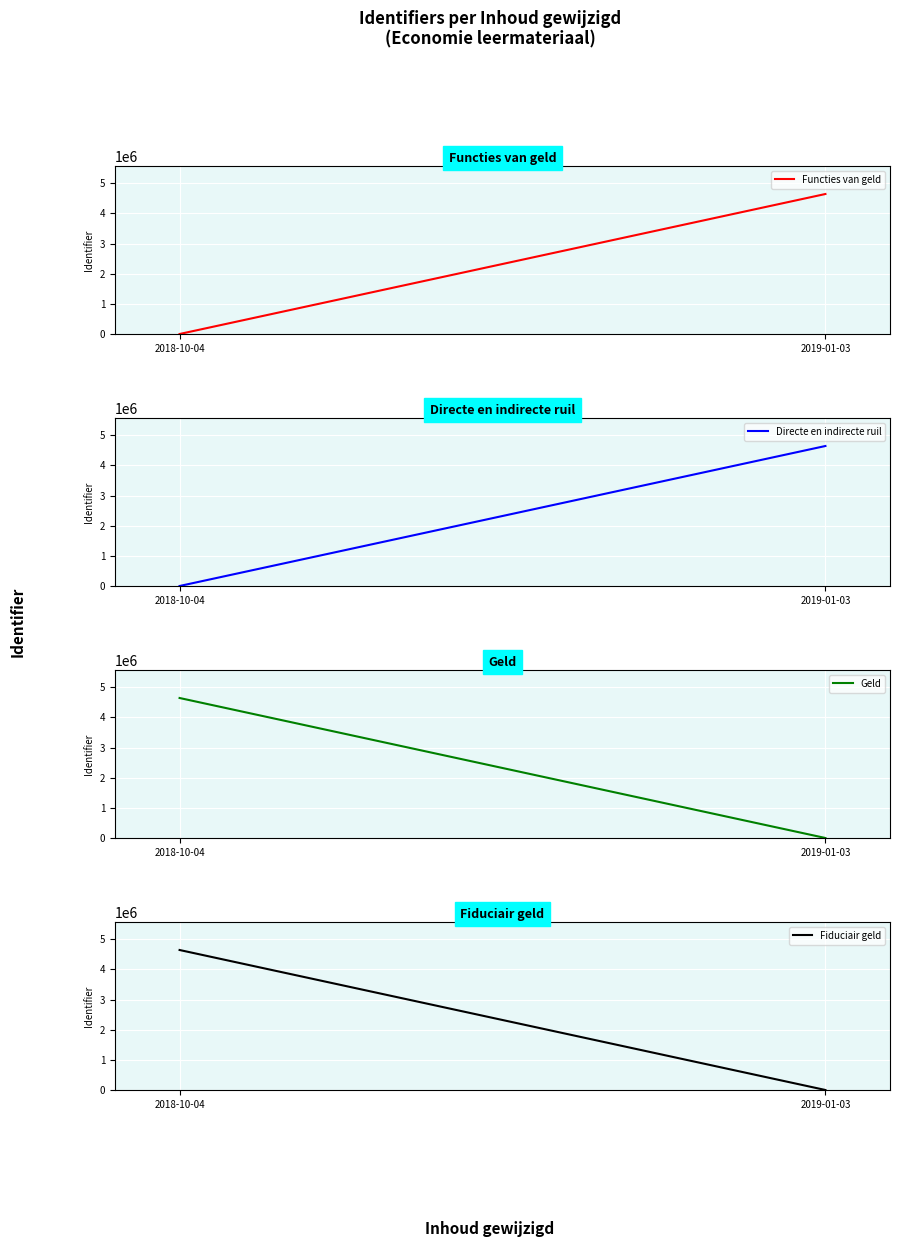

Reading left to right, what are all the values shown in this chart?

Functies van geld: 0	4641644
Directe en indirecte ruil: 0	4641645
Geld: 4641660	0
Fiduciair geld: 4641667	0